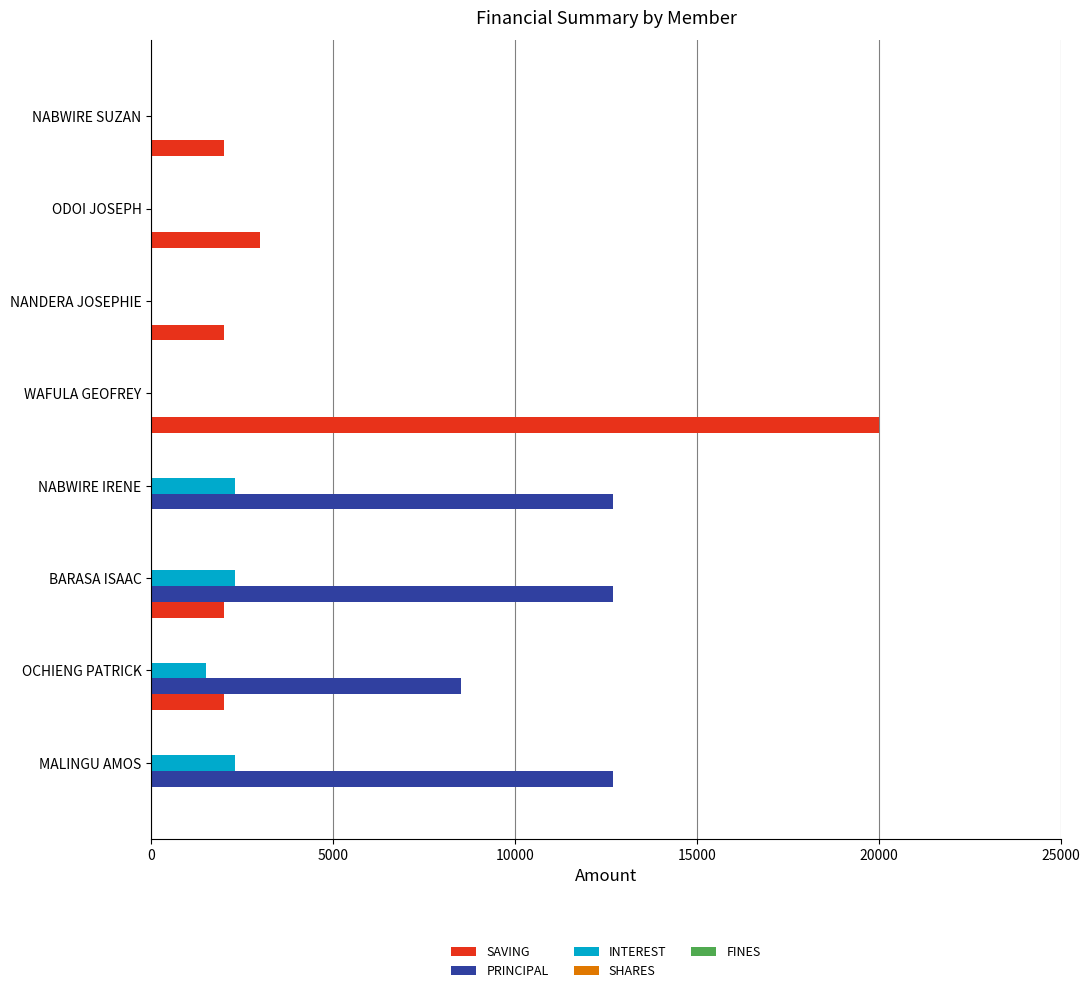

Between BARASA ISAAC and WAFULA GEOFREY, which series saw the biggest shift?

SAVING